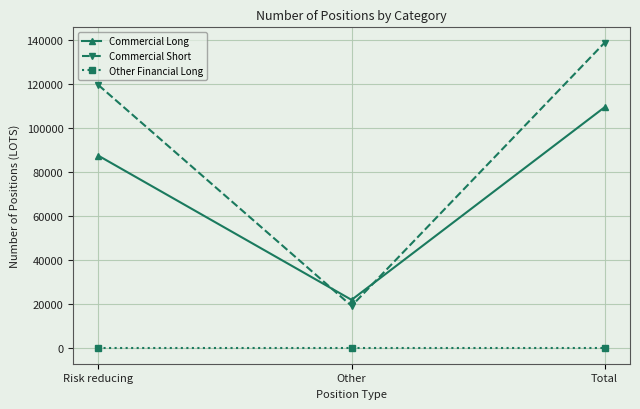

Between Risk reducing and Total, which series saw the biggest shift?

Commercial Long